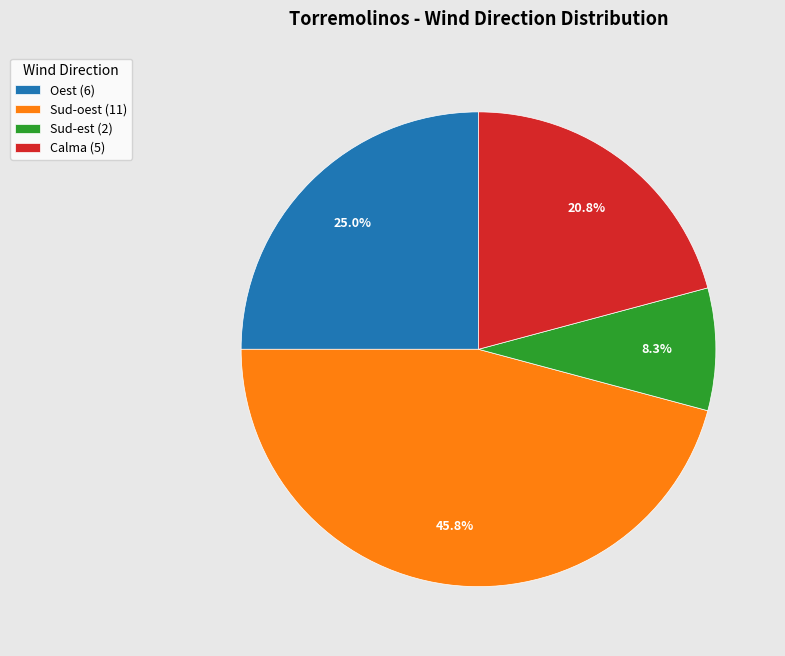

Which slice is the largest?

Sud-oest (11)